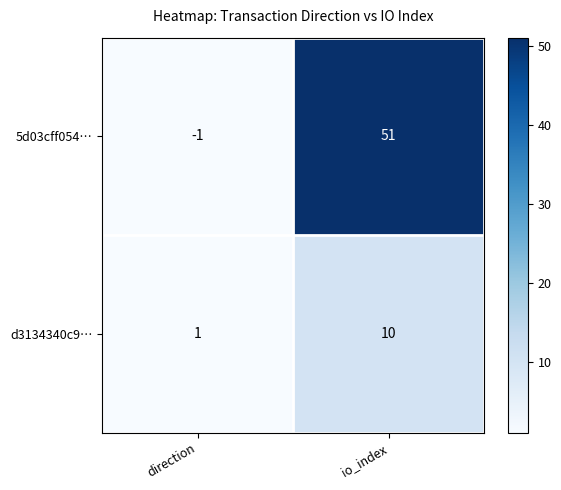

True or false: 5d03cff054… has a value of -1 at direction.

True